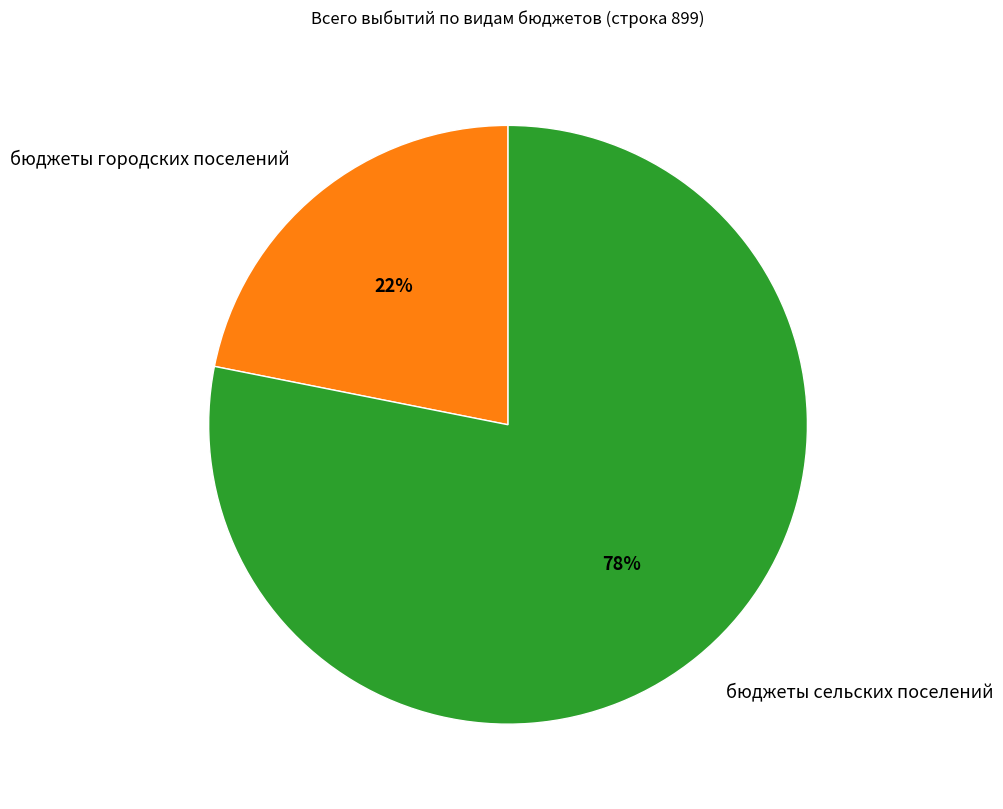

To the nearest percent, what is the average slice percentage?

50%